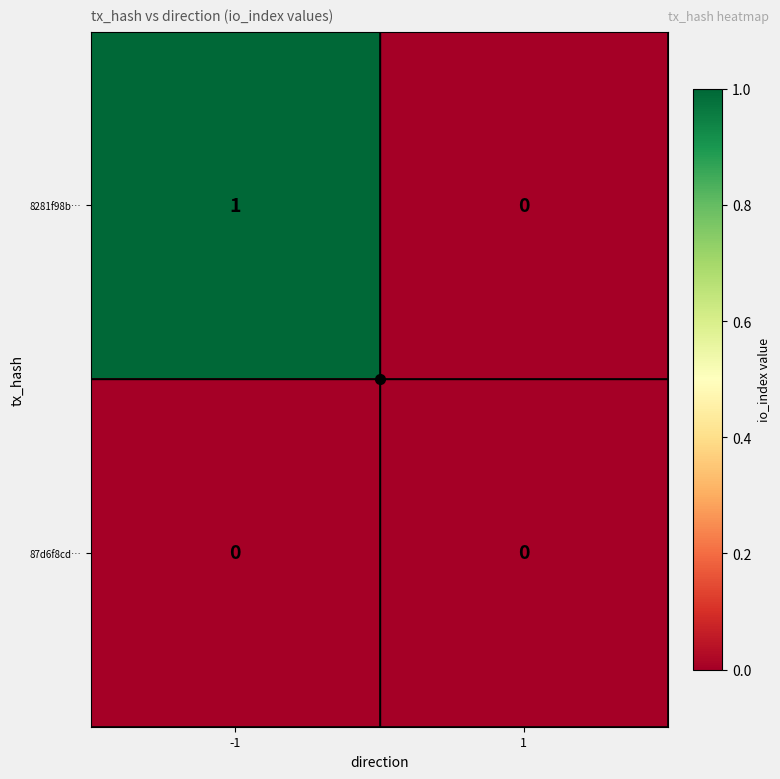

List the series in order of their peak value, lowest first.

87d6f8cd…, 8281f98b…